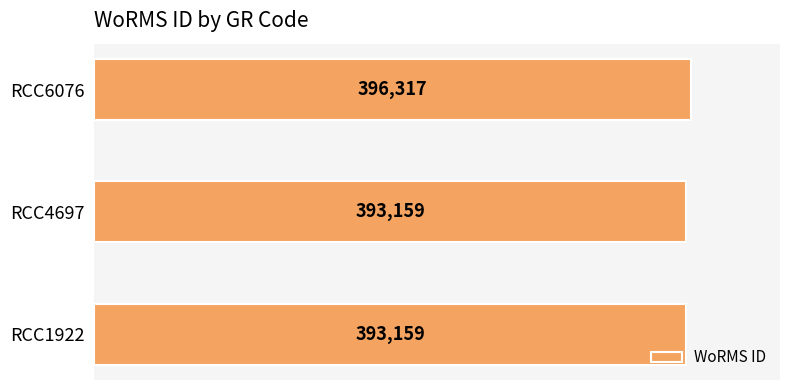

What is the greatest value displayed?

396317